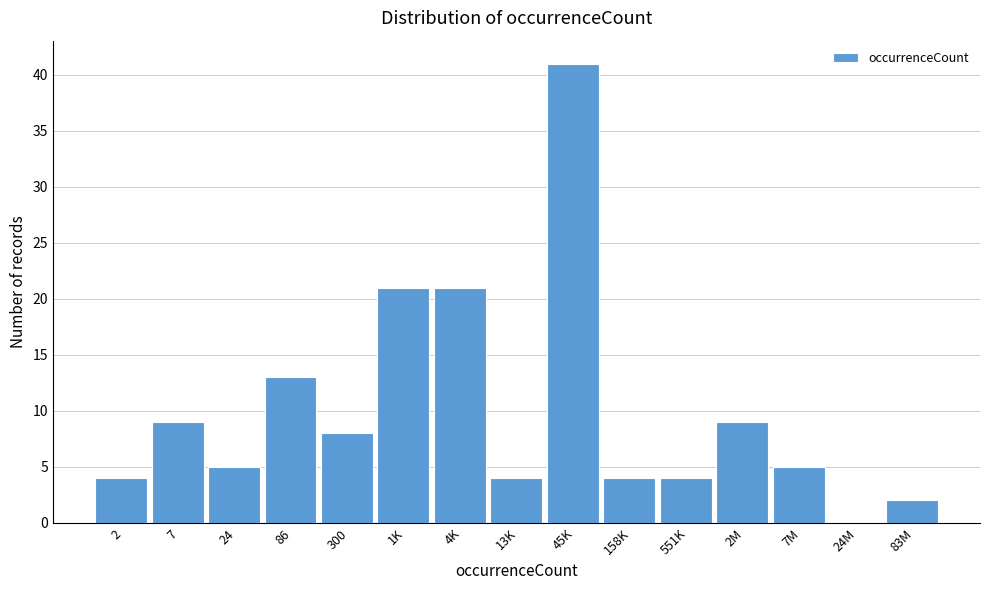

Reading left to right, extract all data points from this chart.

2=4	7=9	24=5	86=13	300=8	1K=21	4K=21	13K=4	45K=41	158K=4	551K=4	2M=9	7M=5	24M=0	83M=2